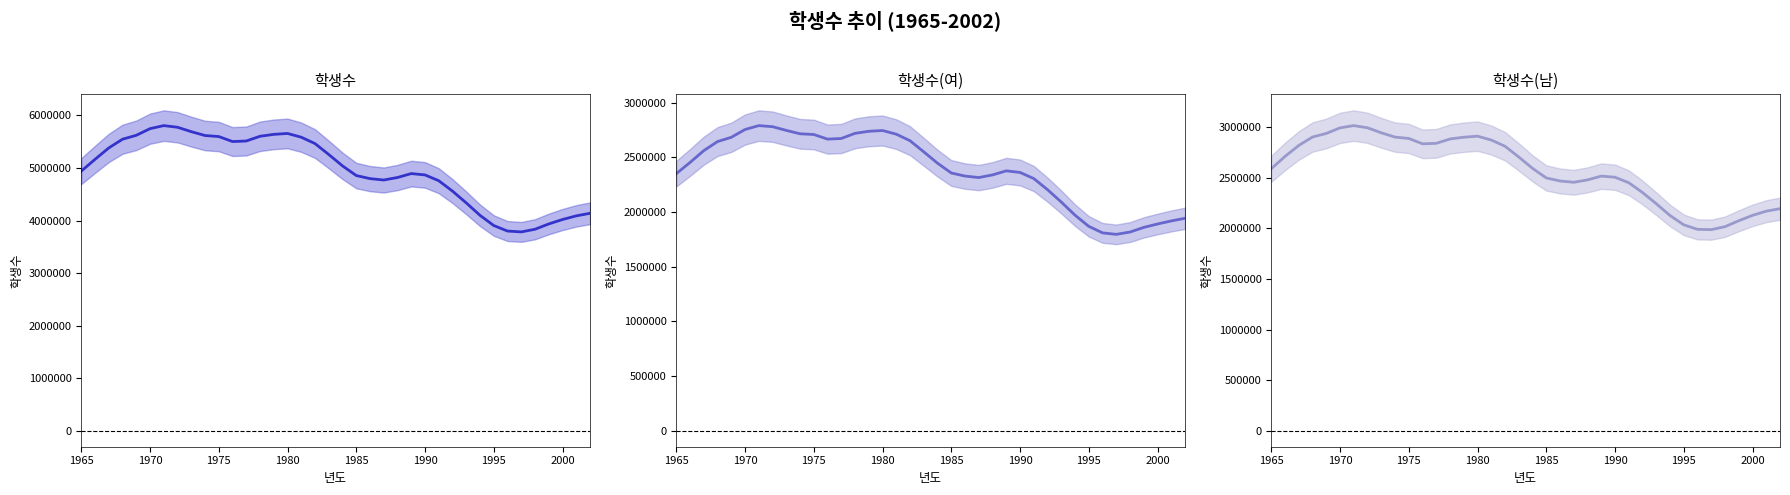

The 학생수(남) series shows 1418326 at 18. True or false?

False